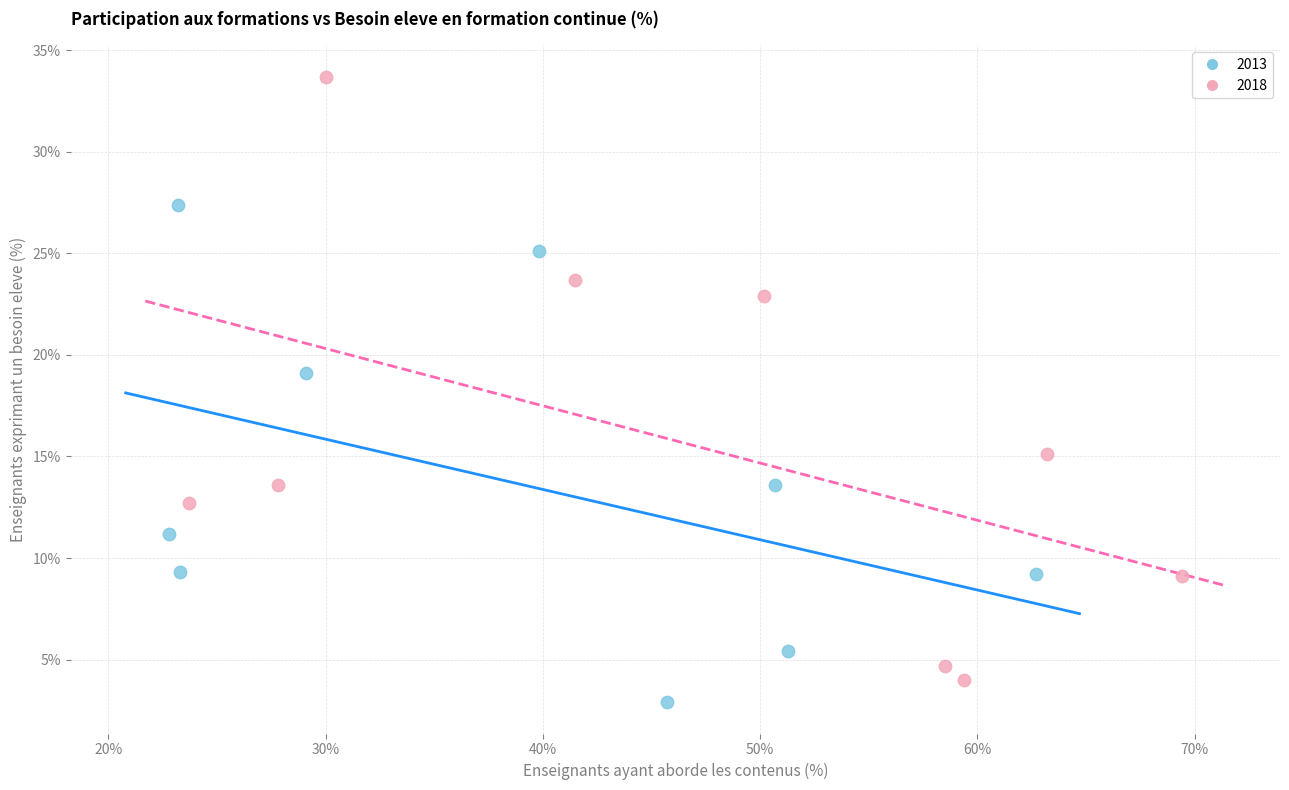

Which series reaches the maximum Y coordinate?

2018